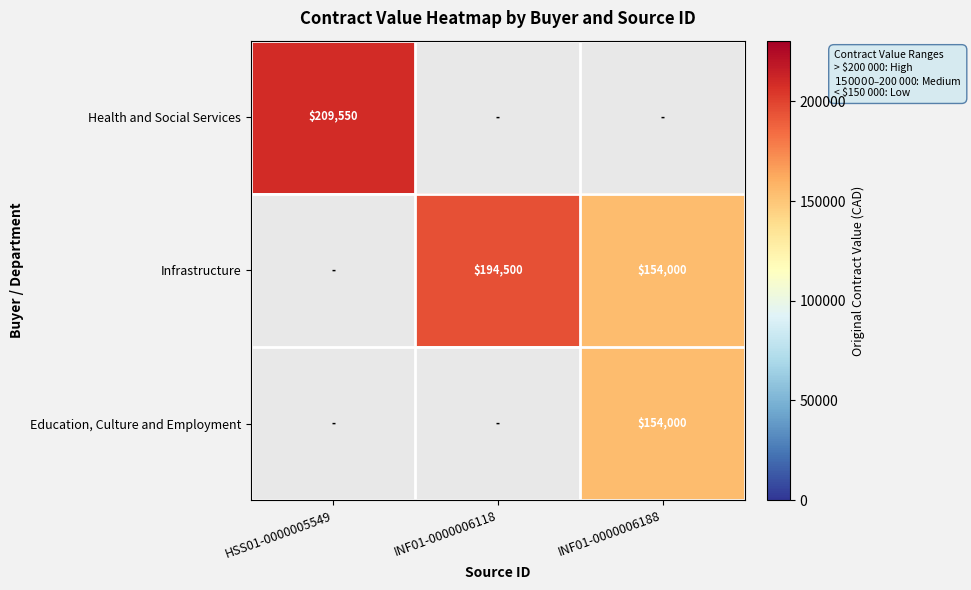

True or false: Infrastructure has a value of 326787 at INF01-0000006118.

False